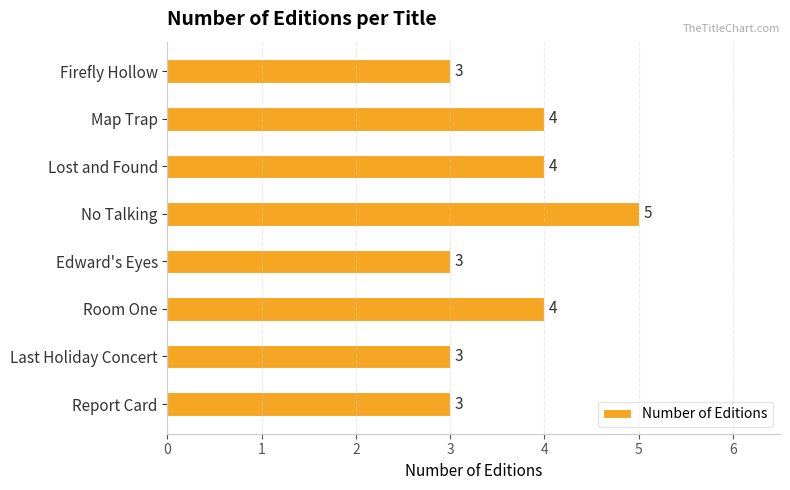

What is the change in value from Firefly Hollow to Room One?

+1